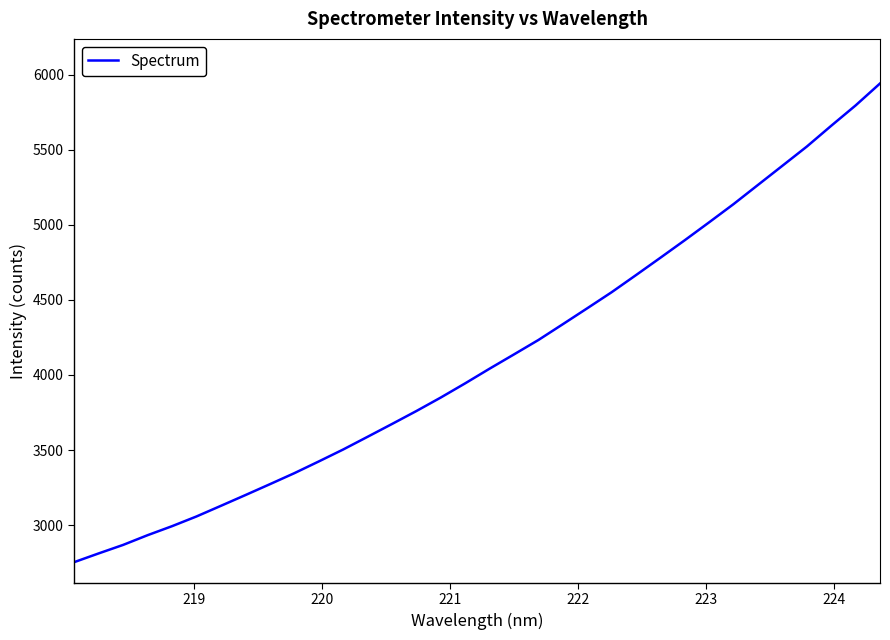

What is the smallest value displayed?

2753.1